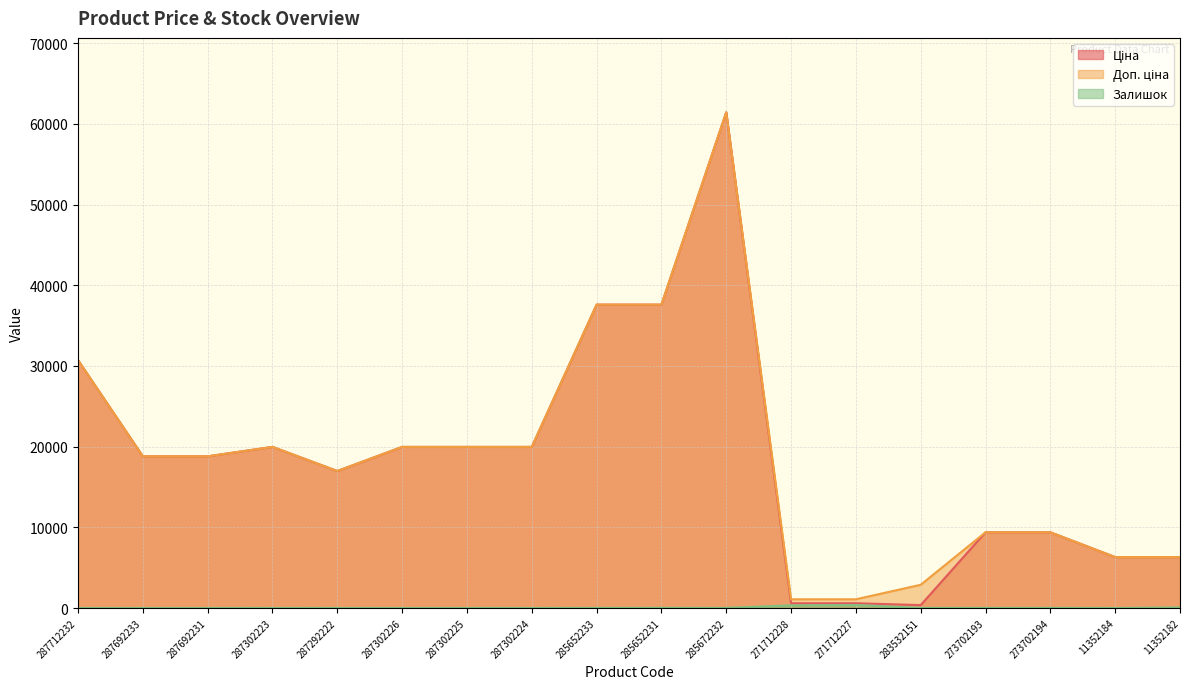

At which label does Залишок first exceed 13?

285652231